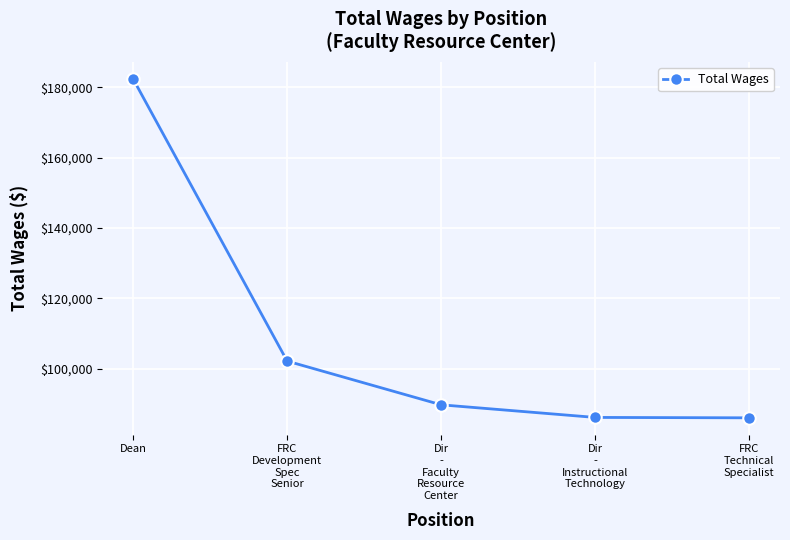

Which has a higher value, Dean or FRC
Technical
Specialist?

Dean